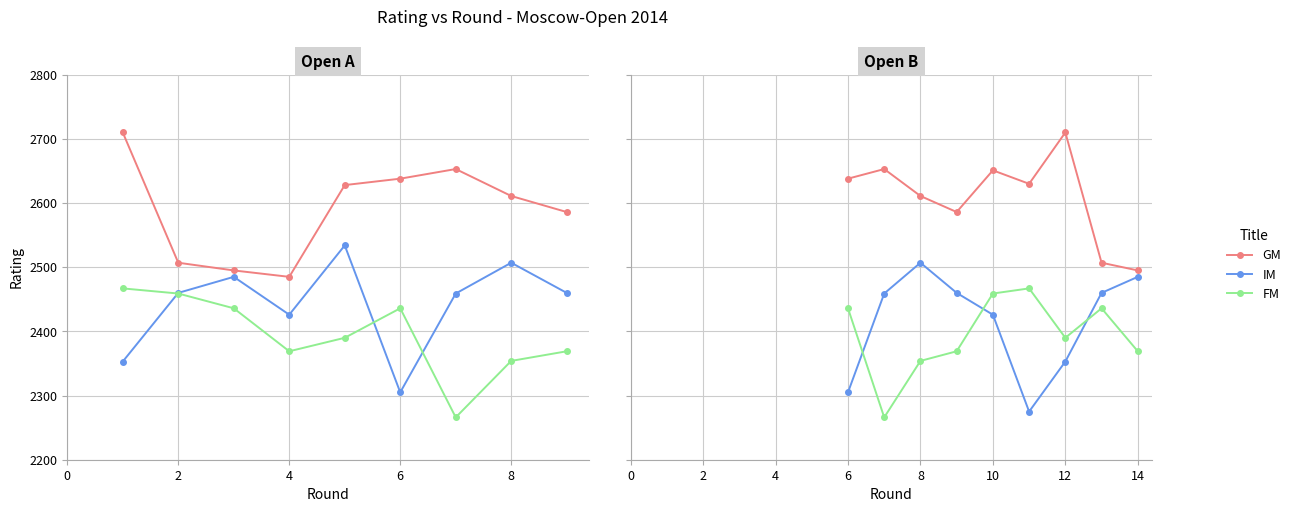

The value of GM at 10 is 3453. True or false?

False